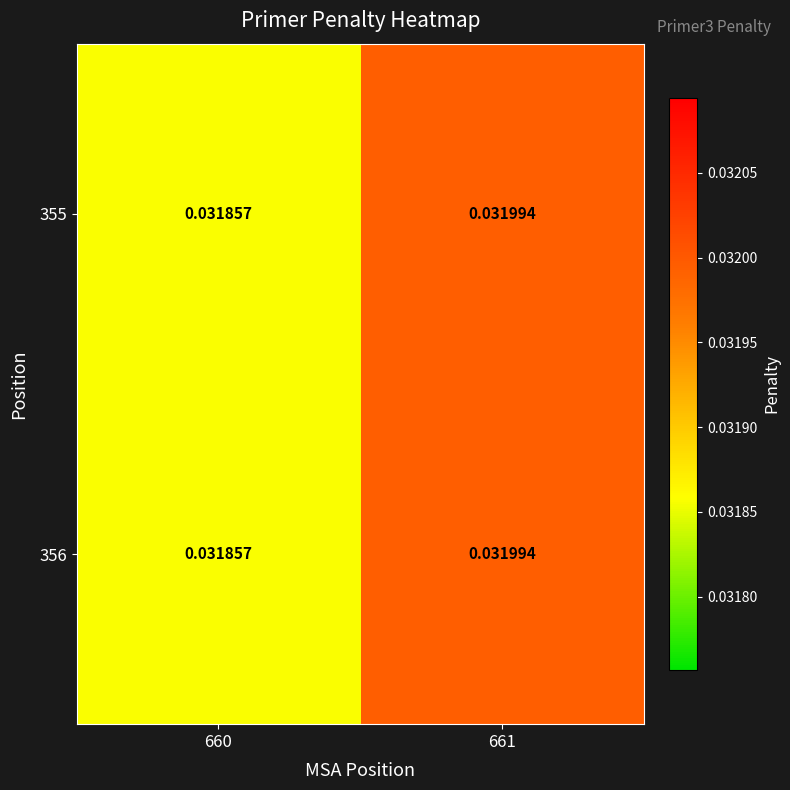

At how many categories does at least one series exceed 0?

2